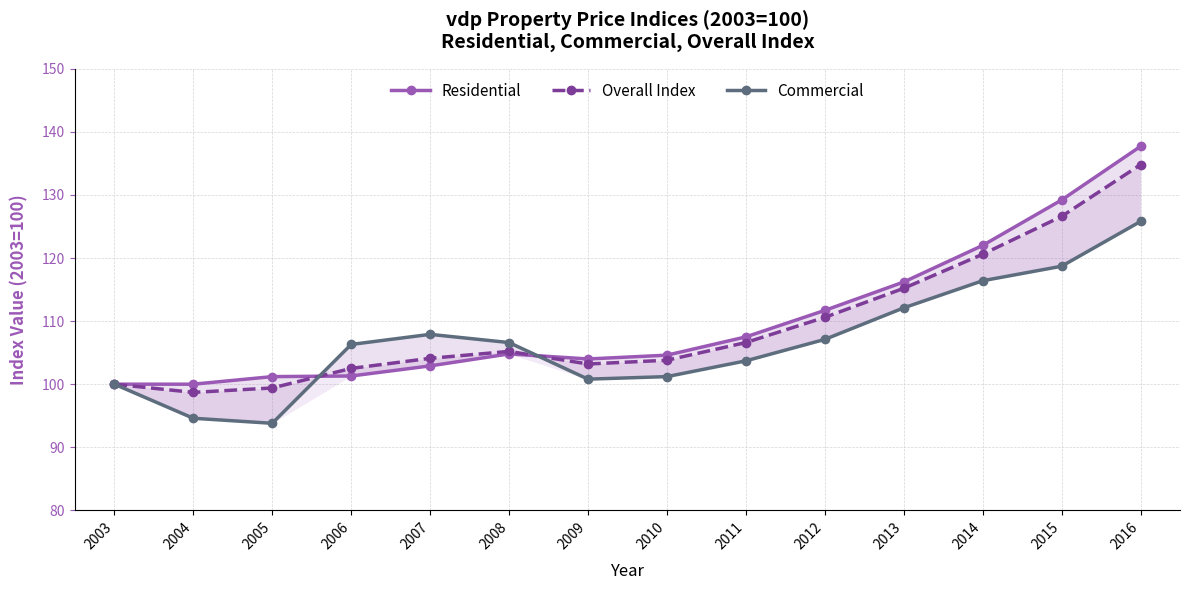

Reading right to left, extract all data points from this chart.

Residential: 137.7	129.2	122.0	116.2	111.7	107.5	104.6	104.0	104.8	102.9	101.3	101.2	100.0	100.0
Overall Index: 134.8	126.6	120.6	115.2	110.6	106.6	103.8	103.2	105.2	104.1	102.5	99.4	98.7	100.0
Commercial: 125.8	118.7	116.4	112.1	107.1	103.7	101.2	100.8	106.6	107.9	106.3	93.8	94.6	100.0